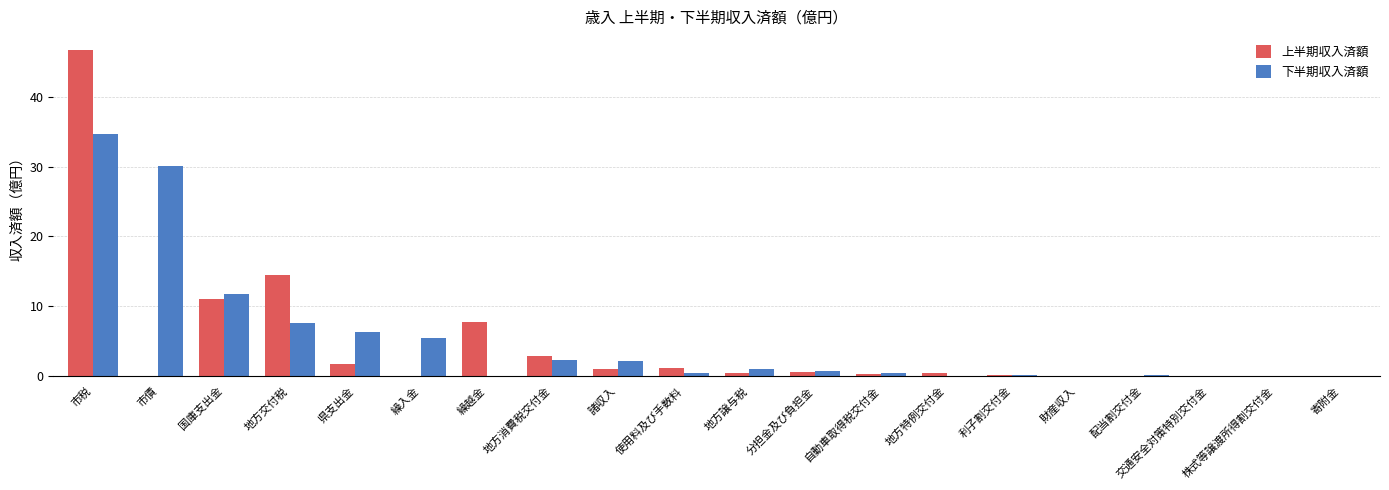

What is the sum of all 上半期収入済額 values?

88.4